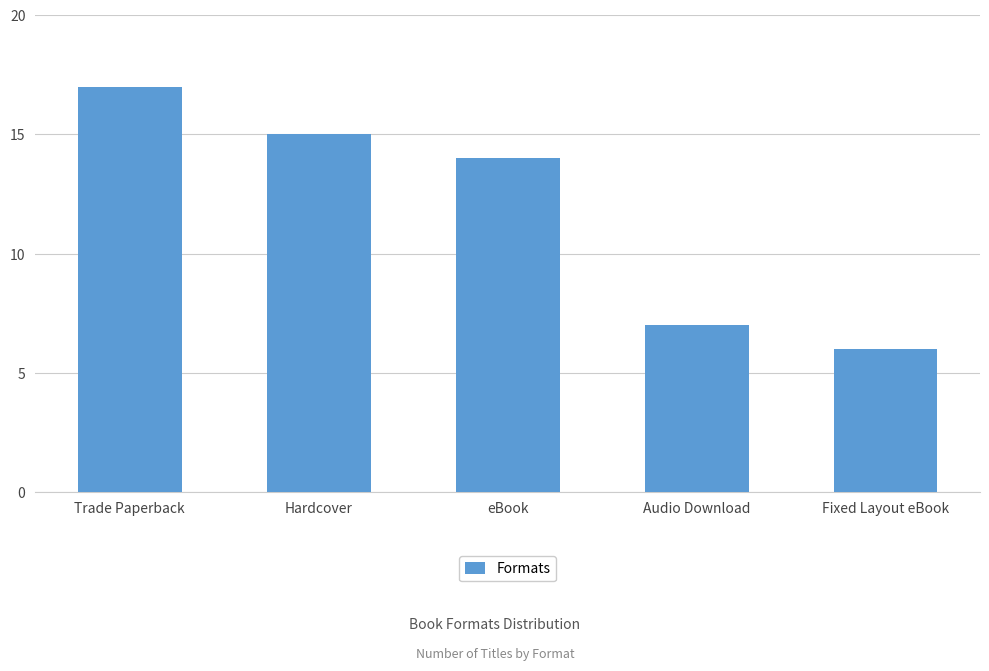

What is the sum of all values?

59